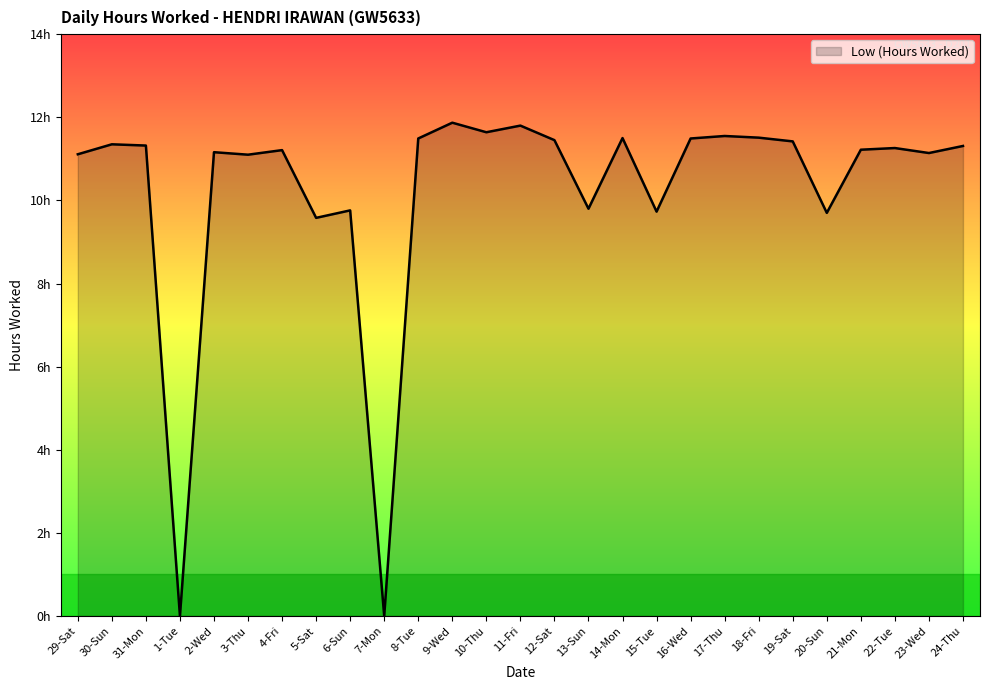

What is the label of the 7th point from the right?

18-Fri